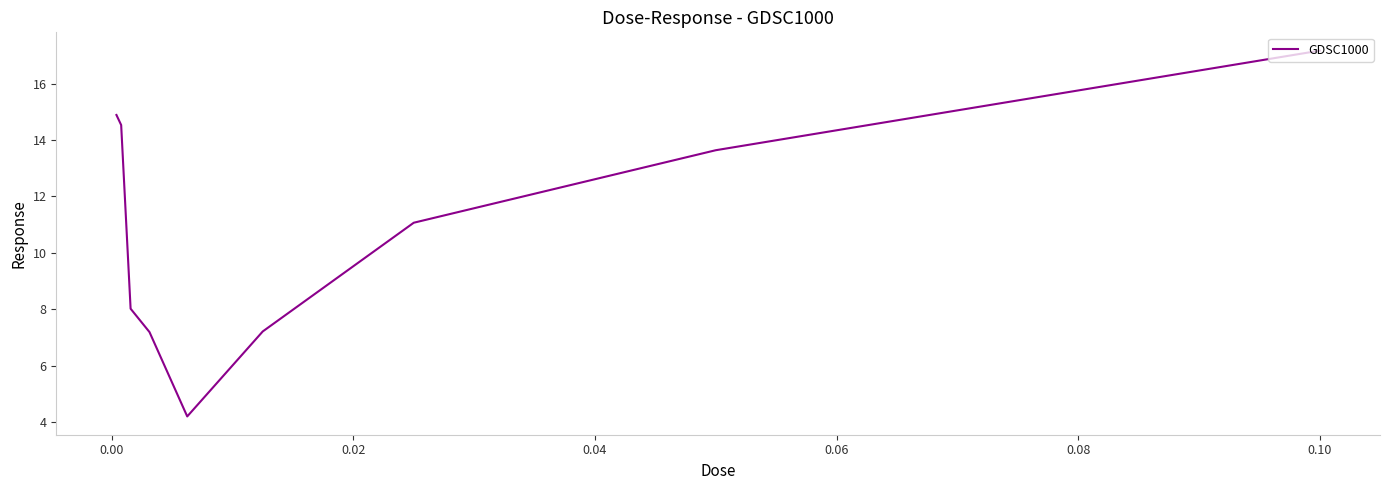

What is the difference between the maximum and minimum values?

13.0